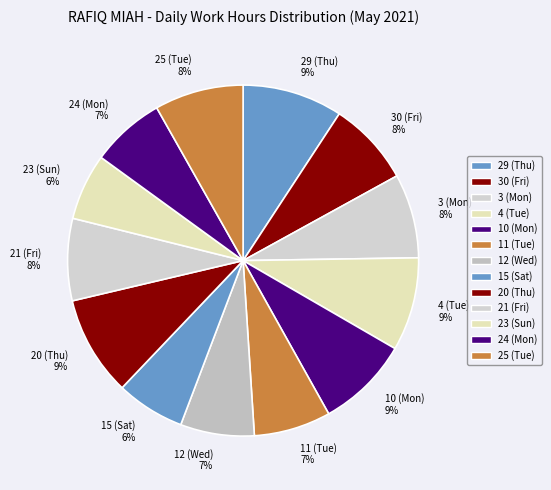

Is it true that 30 (Fri) is 8% of the pie?

True